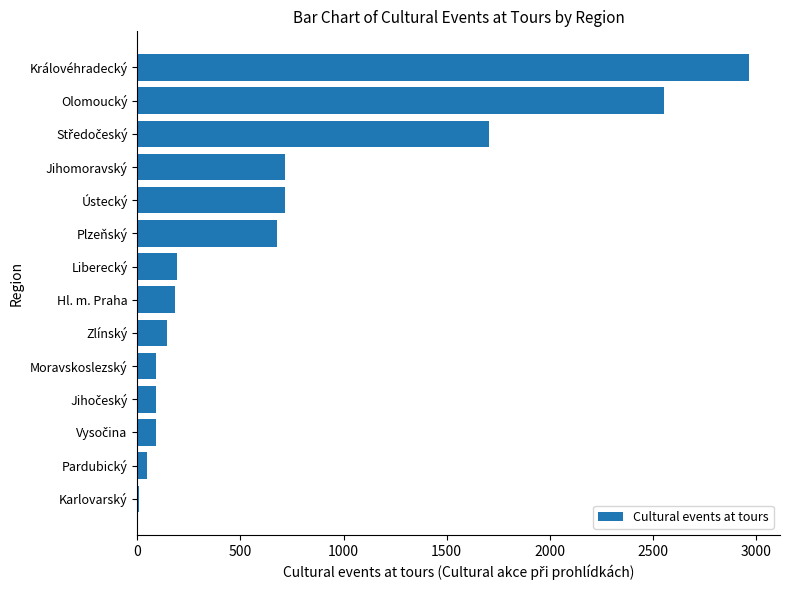

What is the sum of all values?

10187